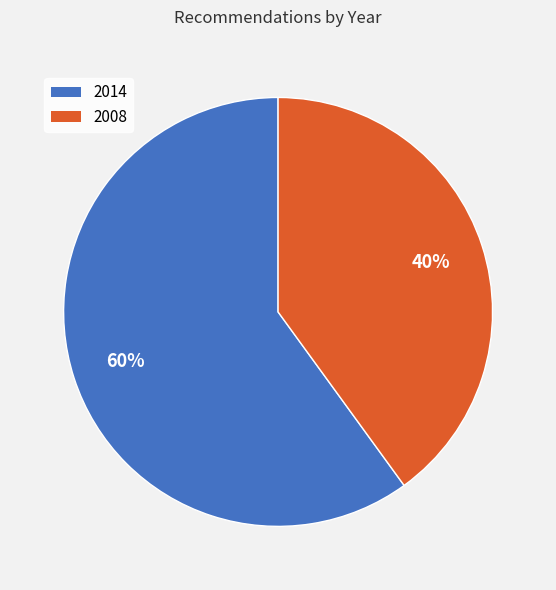

To the nearest percent, what is the difference between the largest and smallest slice percentages?

20%